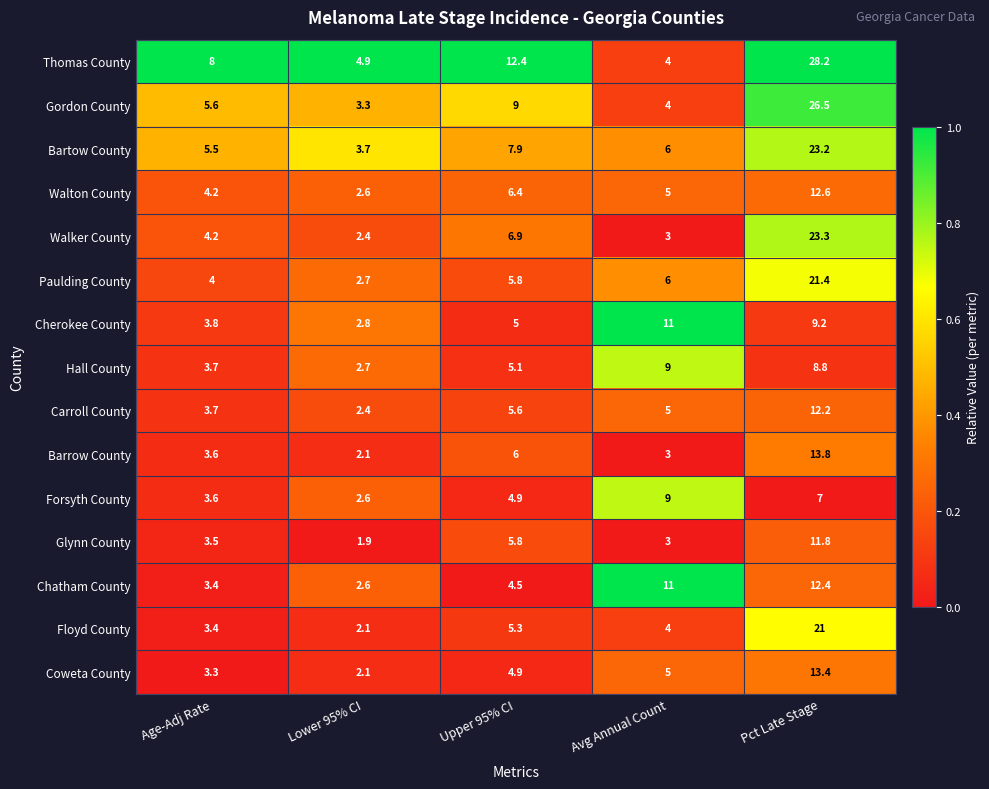

Where does the Glynn County series first go above 3?

Age-Adj Rate